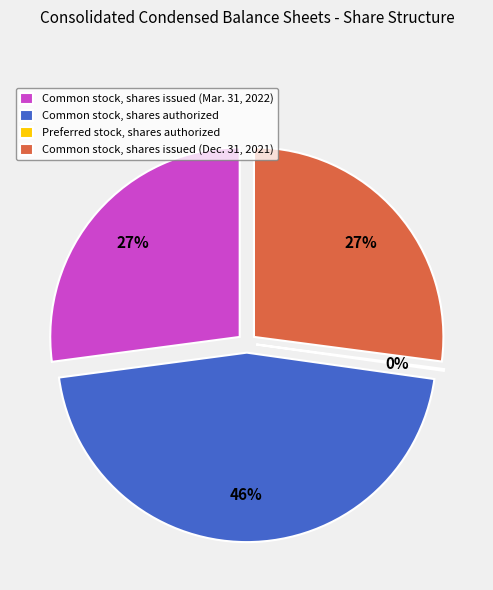

How many segments does this pie chart have?

4